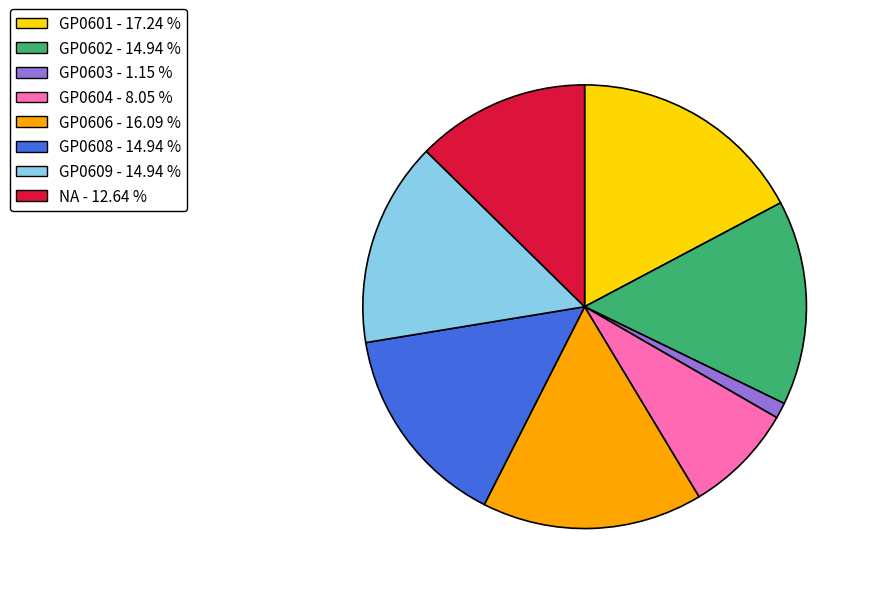

Is there a majority slice in this chart?

No